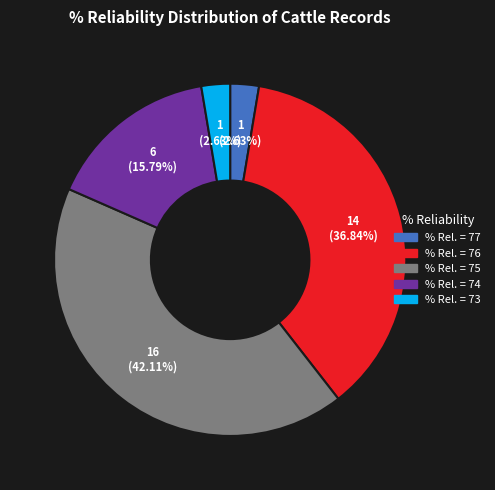

Is there any slice that represents more than half of the pie?

No